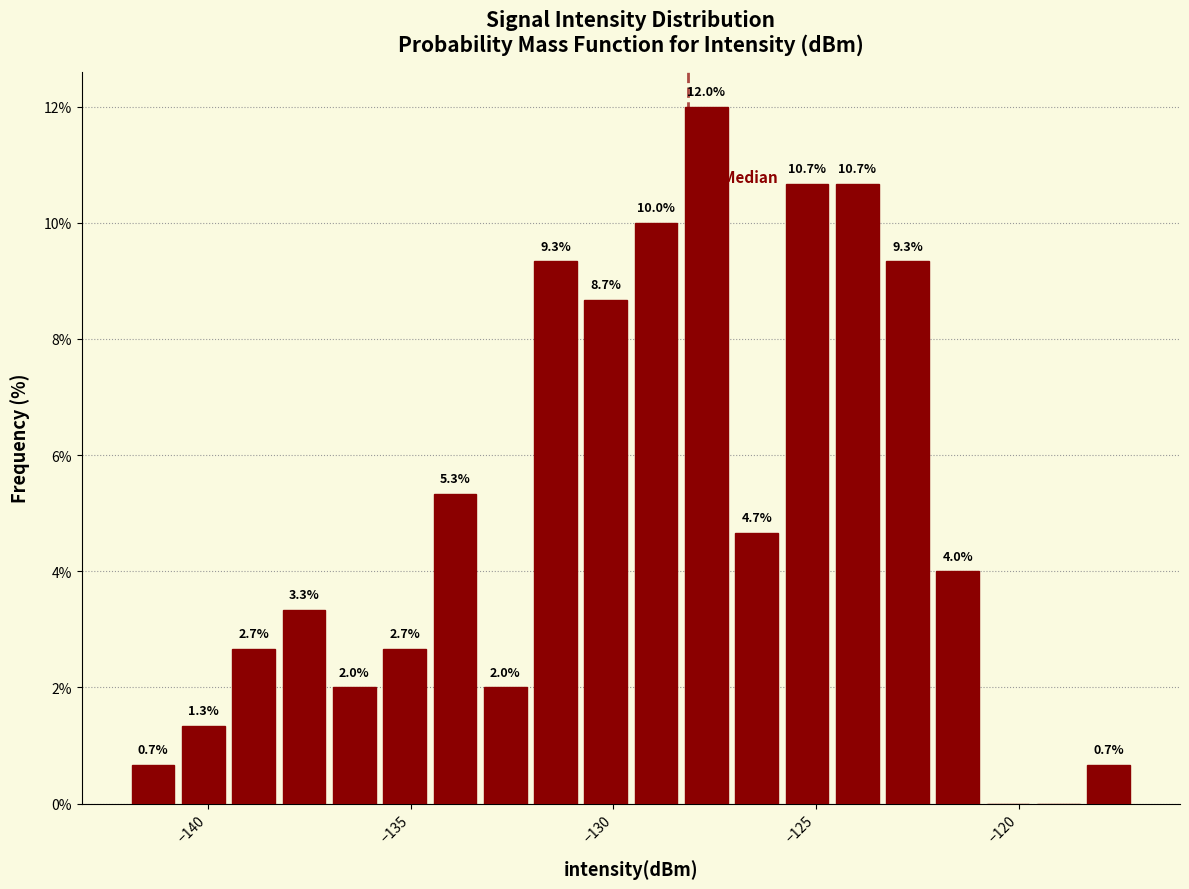

Around what value on the x-axis is the tallest bar? Give the approximate position of its centre, as read against the axis.

-127.5